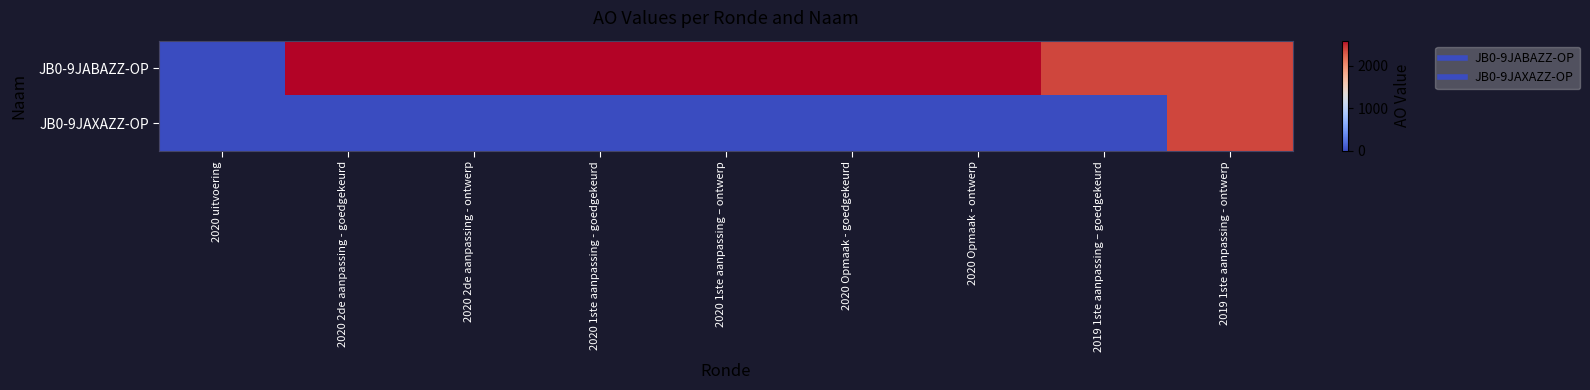

Which series has the widest spread of values?

JB0-9JABAZZ-OP